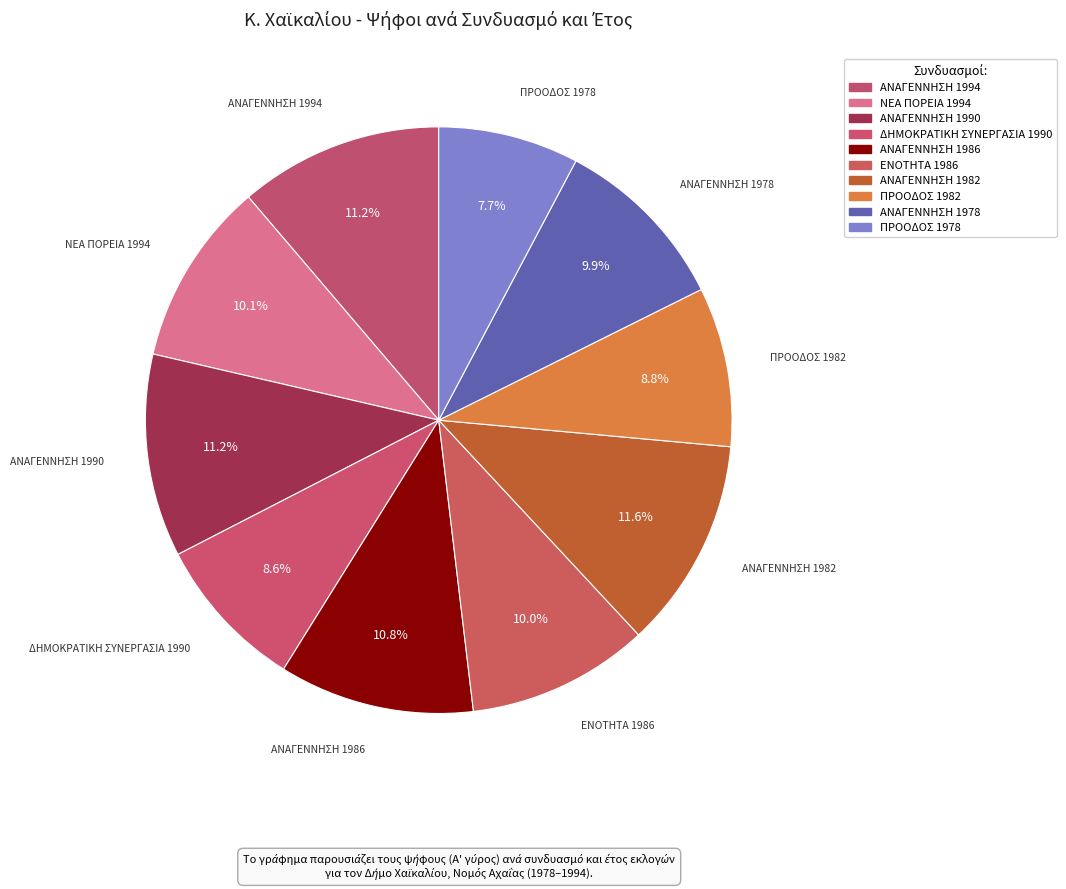

Rank the categories by value from highest to lowest.

ΑΝΑΓΕΝΝΗΣΗ 1982, ΑΝΑΓΕΝΝΗΣΗ 1994, ΑΝΑΓΕΝΝΗΣΗ 1990, ΑΝΑΓΕΝΝΗΣΗ 1986, ΝΕΑ ΠΟΡΕΙΑ 1994, ΕΝΟΤΗΤΑ 1986, ΑΝΑΓΕΝΝΗΣΗ 1978, ΠΡΟΟΔΟΣ 1982, ΔΗΜΟΚΡΑΤΙΚΗ ΣΥΝΕΡΓΑΣΙΑ 1990, ΠΡΟΟΔΟΣ 1978